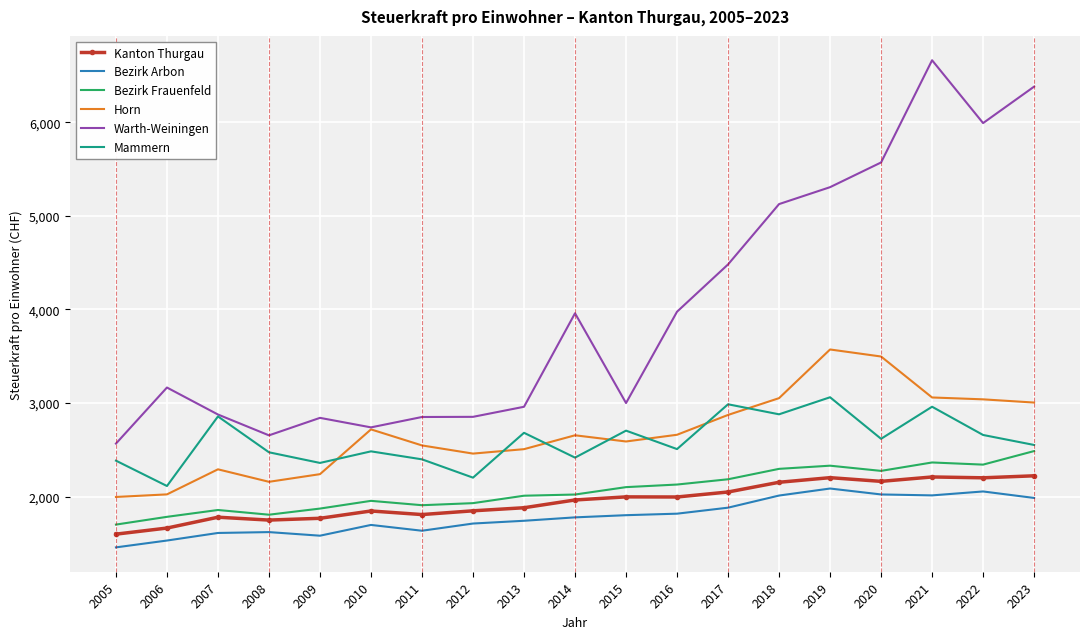

What is the difference between the second highest and second lowest values in the Kanton Thurgau series?

546.4